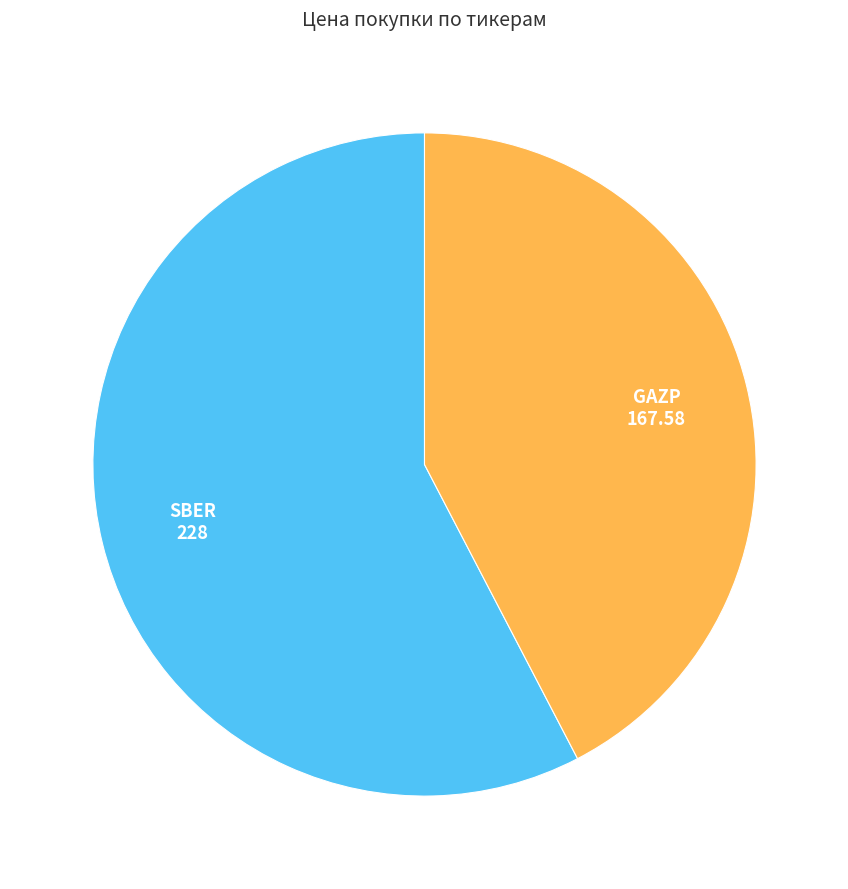

Which slice is the largest?

SBER